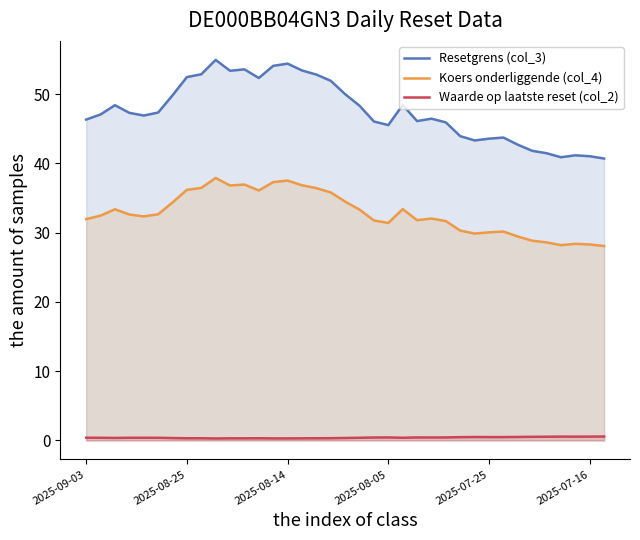

What is the value of the Waarde op laatste reset (col_2) point at the 28th from the left?

0.5